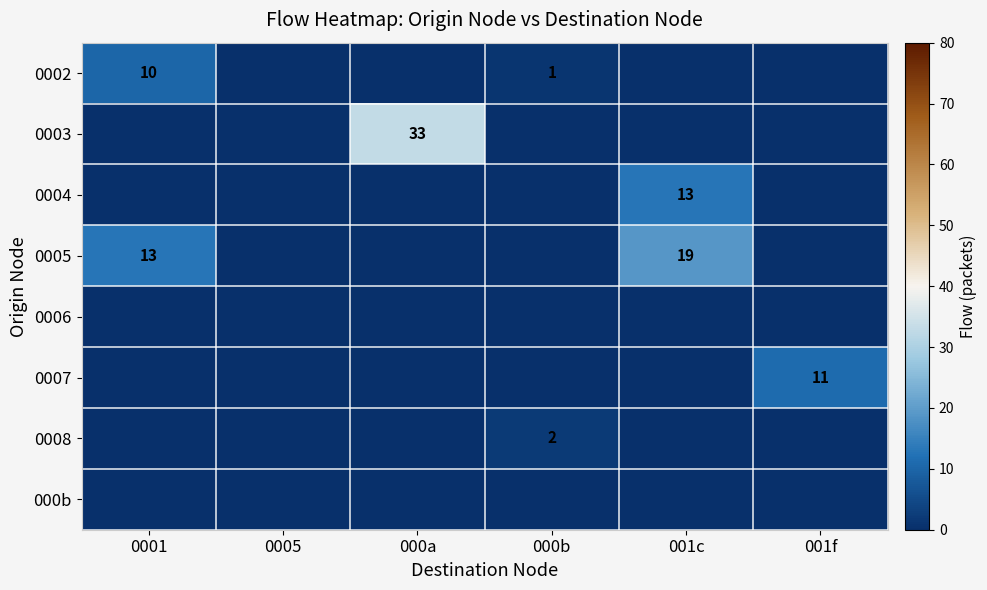

The value of 0008 at 000b is 2. True or false?

True